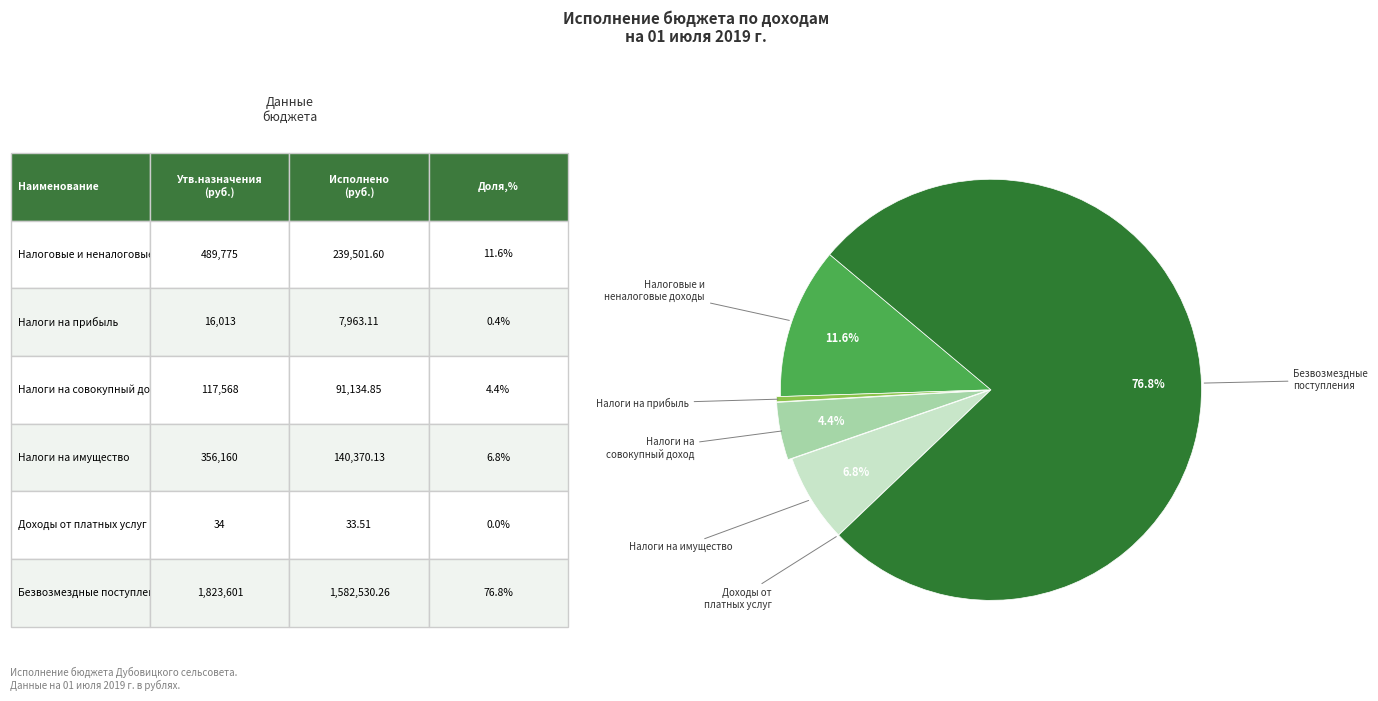

What is the smallest slice in the pie chart?

ДОХОДЫ ОТ ПЛАТНЫХ УСЛУГ